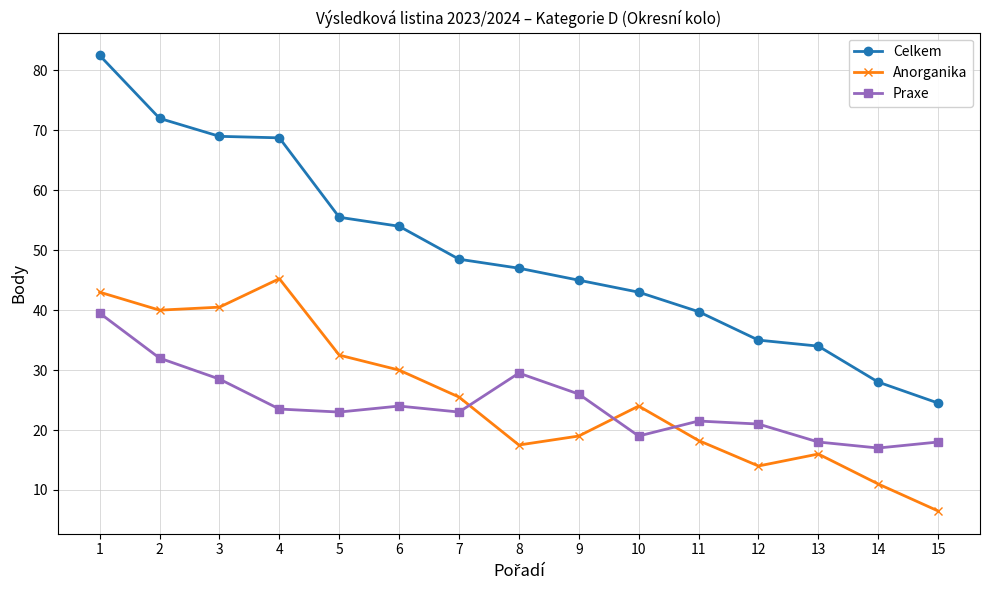

After their last crossing, which series has the higher values: Praxe or Anorganika?

Praxe